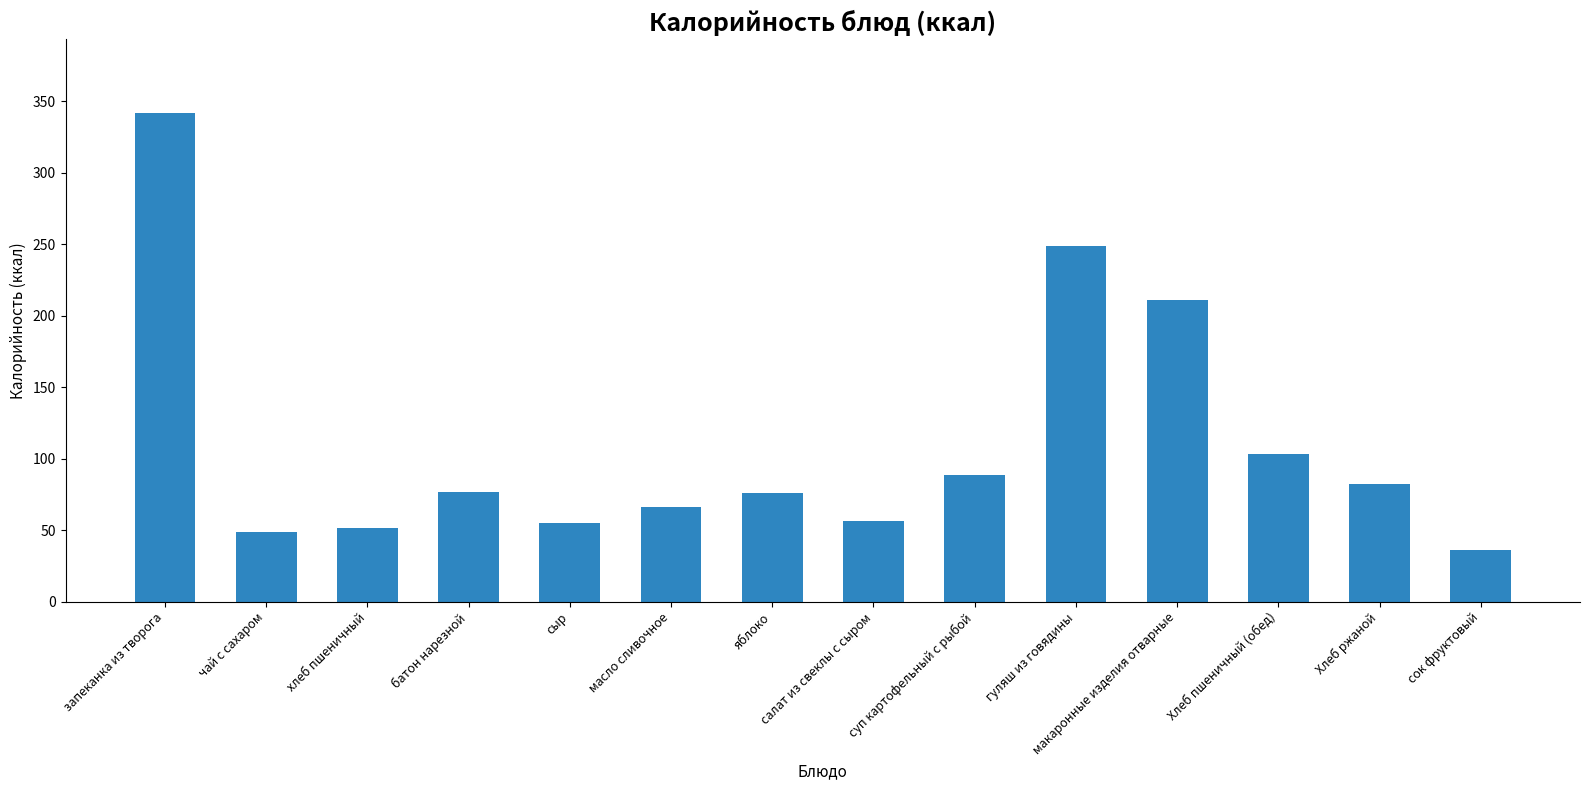

Is it true that the value at Хлеб пшеничный (обед) is 103.3?

True